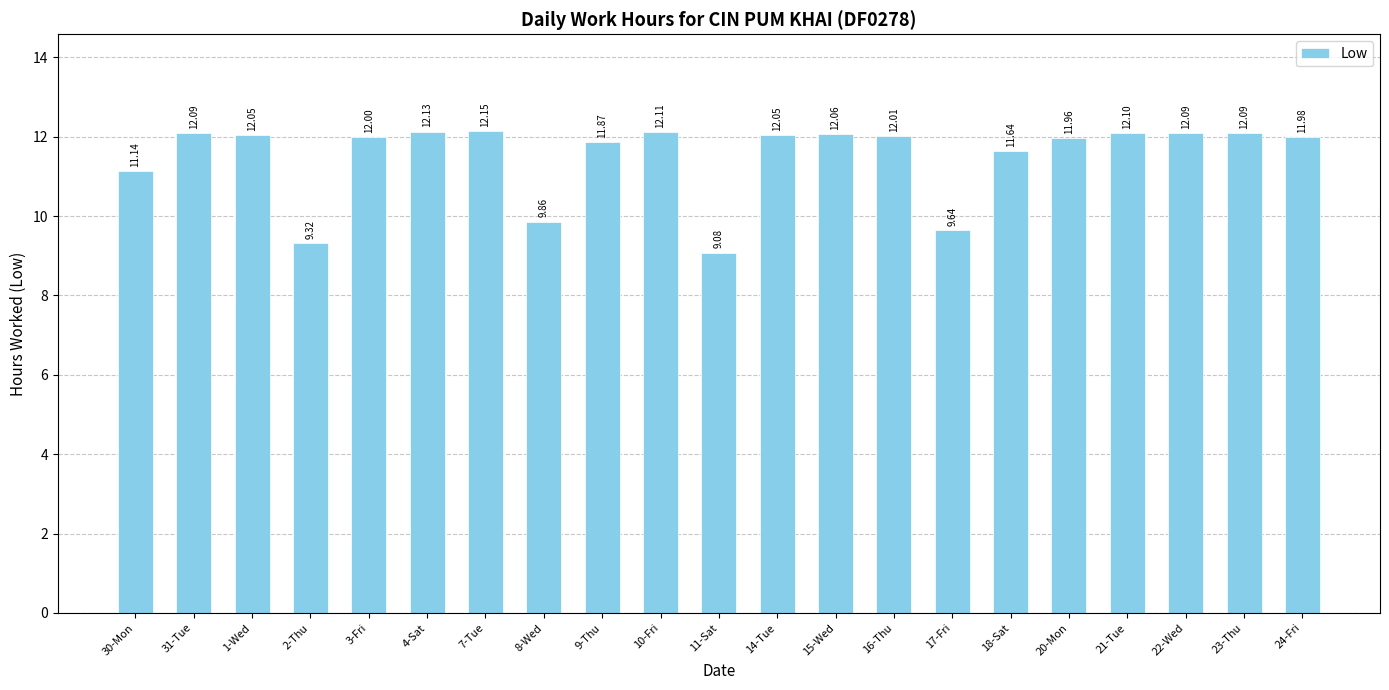

Are the bars grouped side by side (vs. stacked)?

No